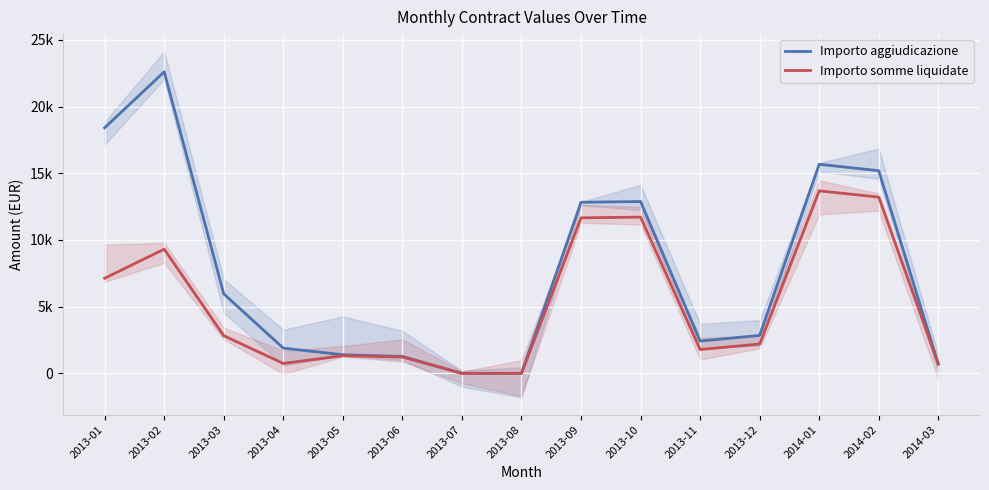

Is this an area chart (filled region under the line)?

No